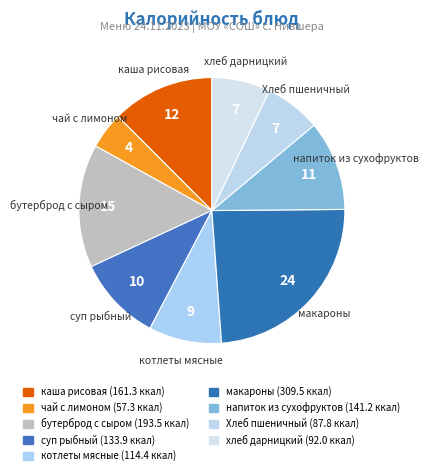

What percentage is the хлеб дарницкий slice, to the nearest percent?

7%